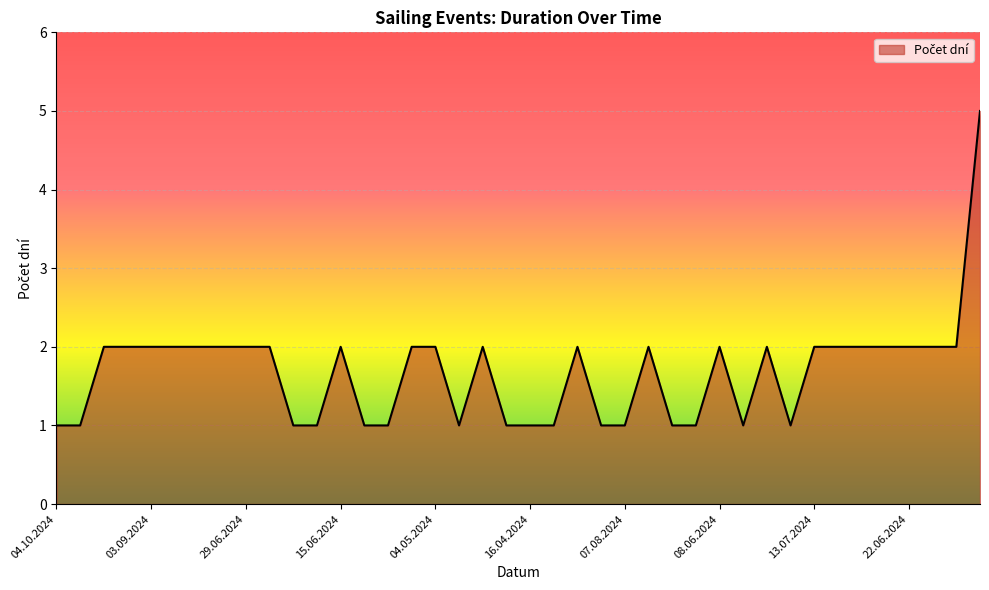

What is the greatest value displayed?

5